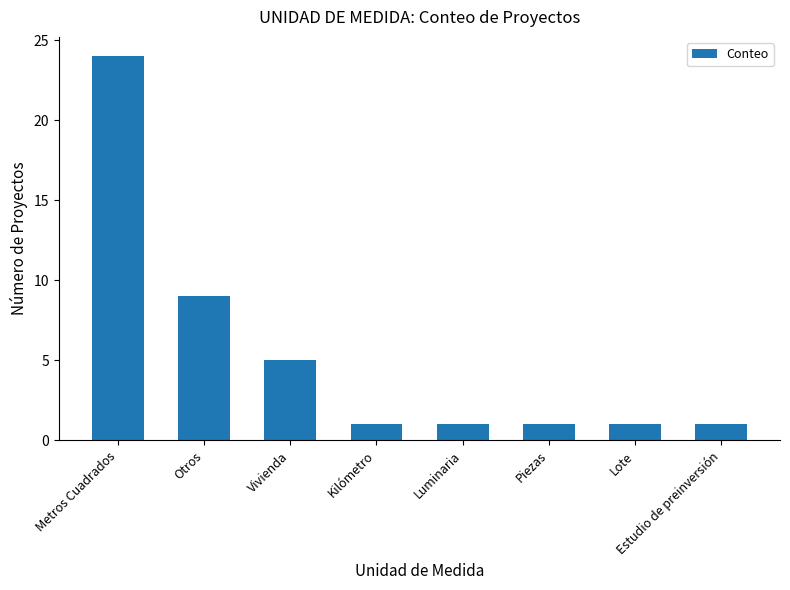

What is the change in value from Metros Cuadrados to Estudio de preinversión?

-23